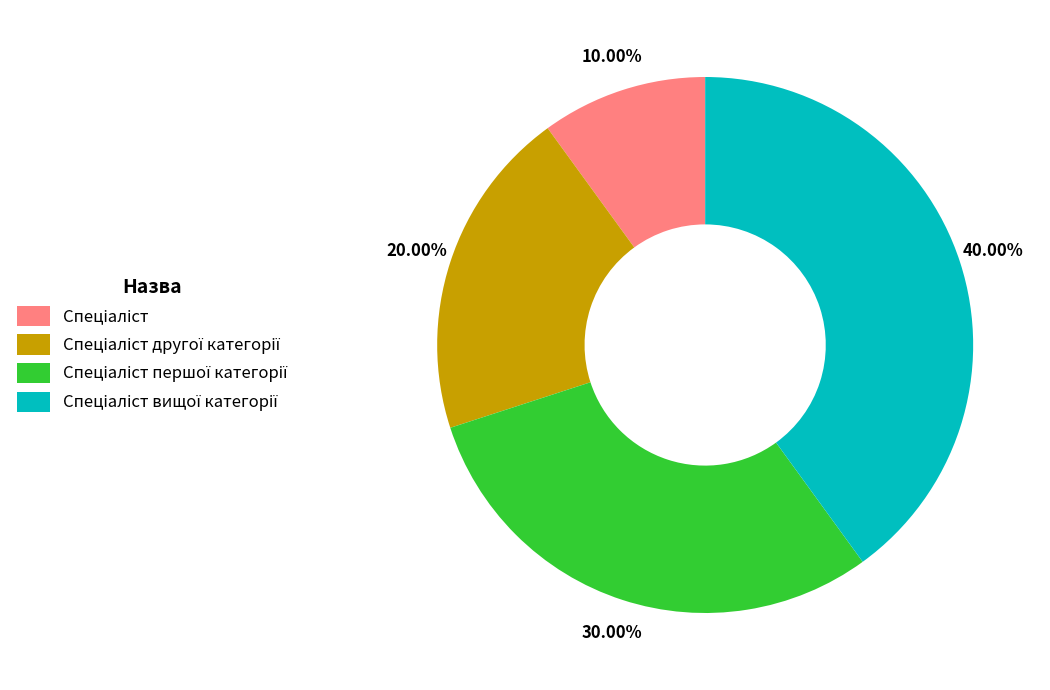

Is there a majority slice in this chart?

No